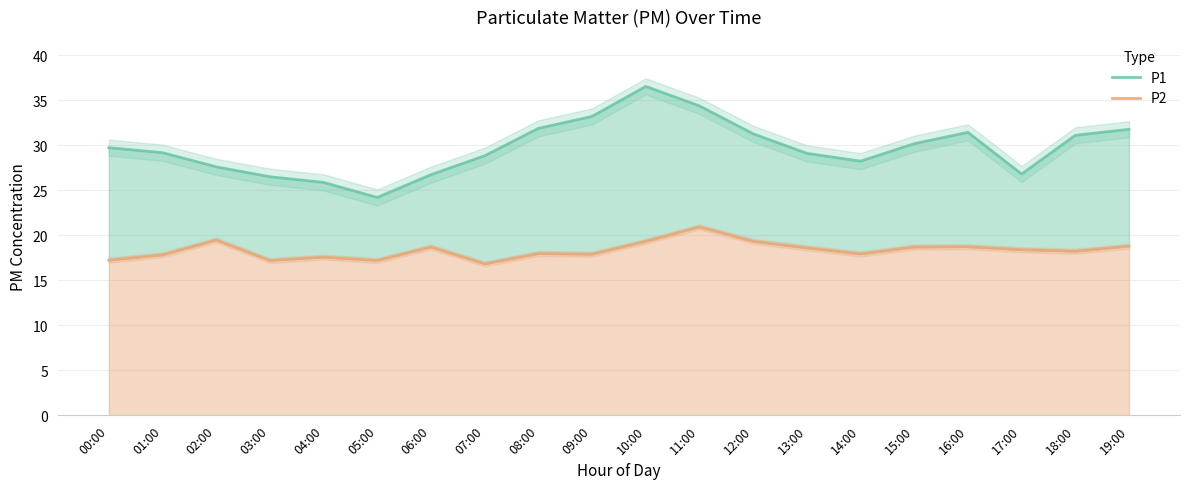

What is the average value of the P2 series?

18.3